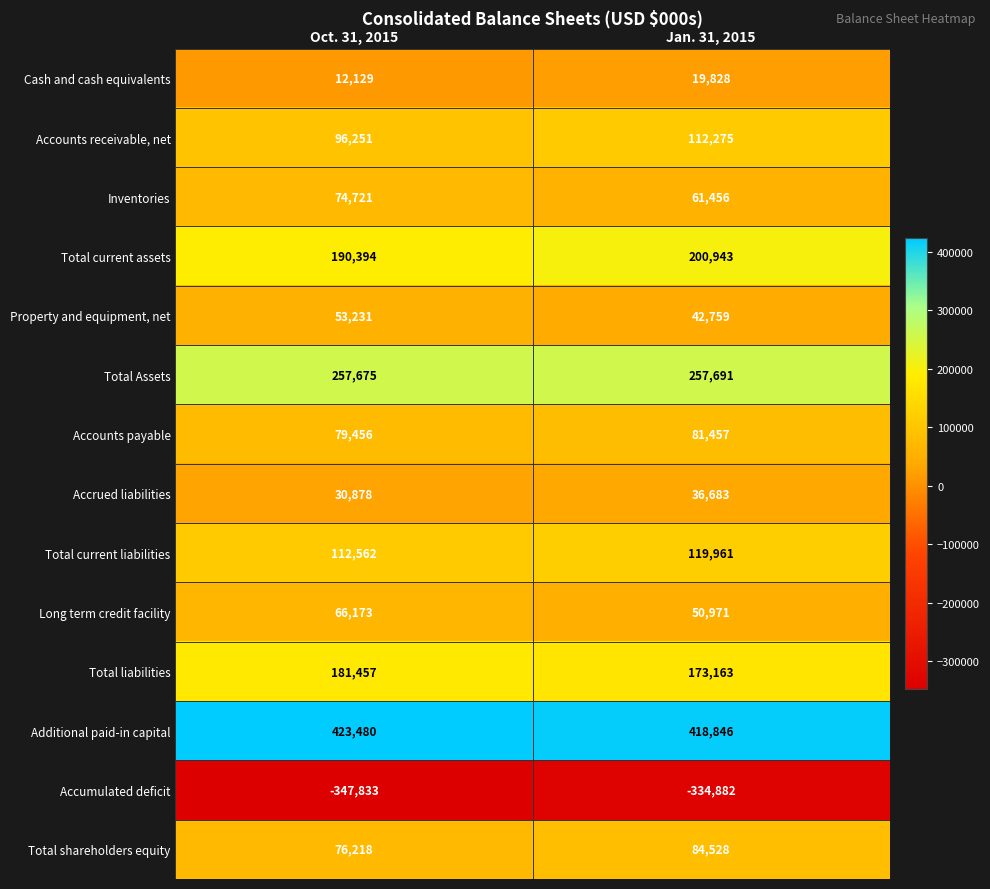

List the series in order of their peak value, highest first.

Additional paid-in capital, Total Assets, Total current assets, Total liabilities, Total current liabilities, Accounts receivable, net, Total shareholders equity, Accounts payable, Inventories, Long term credit facility, Property and equipment, net, Accrued liabilities, Cash and cash equivalents, Accumulated deficit